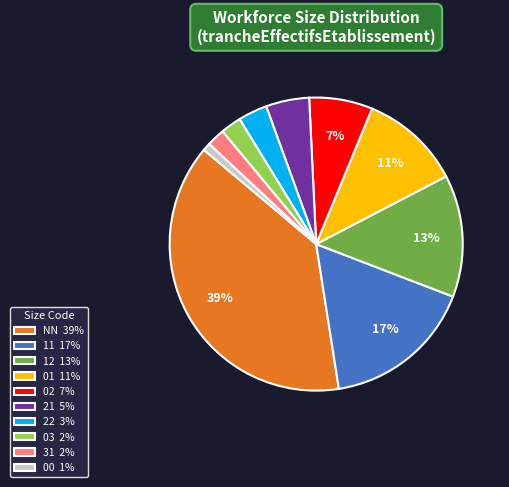

Does 21 represent more than half of the total?

No